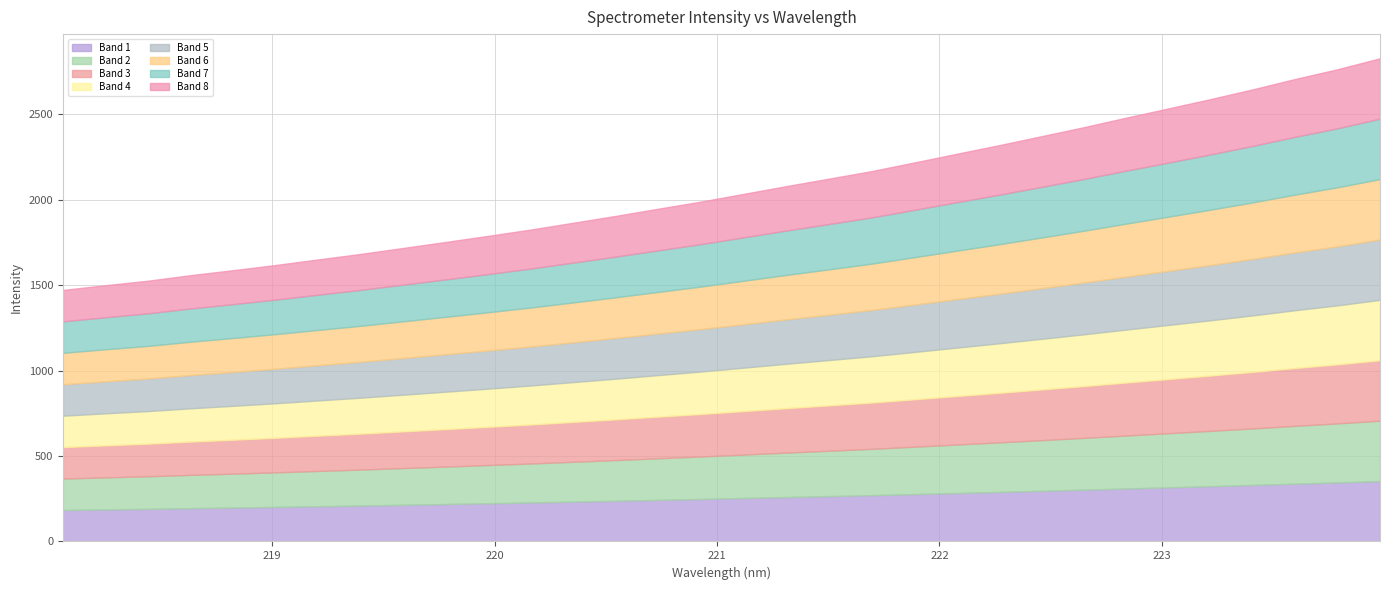

How many lines are shown in the chart?

8